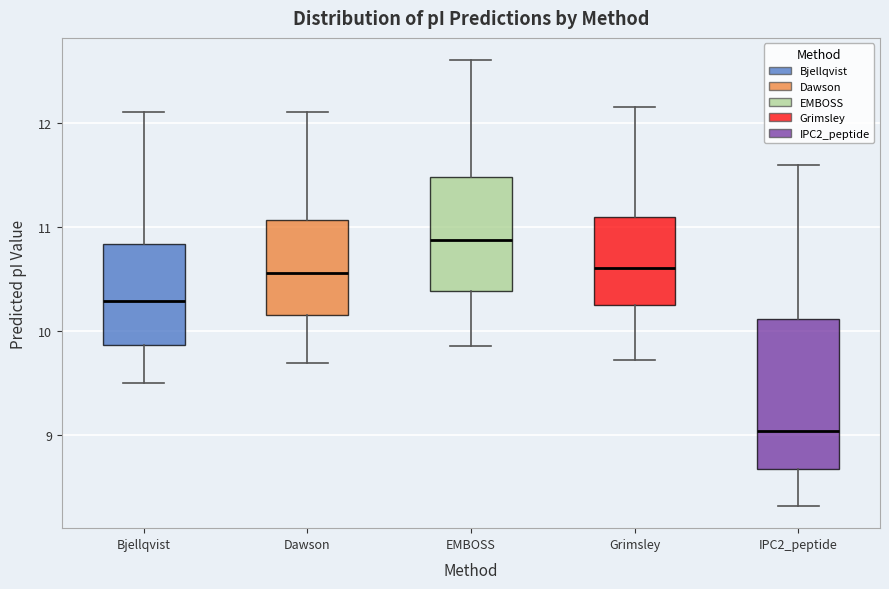

Reading left to right, transcribe this box plot: for each box, give where its median line is, the range the box spans, and where its two whiskers end, as read against the y-axis. The values are not printed on the chart, so give them approximately, as read against the axis.

Bjellqvist: median 10.3, box 9.9 to 10.8, whiskers 9.5 to 12.1
Dawson: median 10.6, box 10.1 to 11.1, whiskers 9.7 to 12.1
EMBOSS: median 10.9, box 10.4 to 11.5, whiskers 9.9 to 12.6
Grimsley: median 10.6, box 10.2 to 11.1, whiskers 9.7 to 12.1
IPC2_peptide: median 9.0, box 8.7 to 10.1, whiskers 8.3 to 11.6